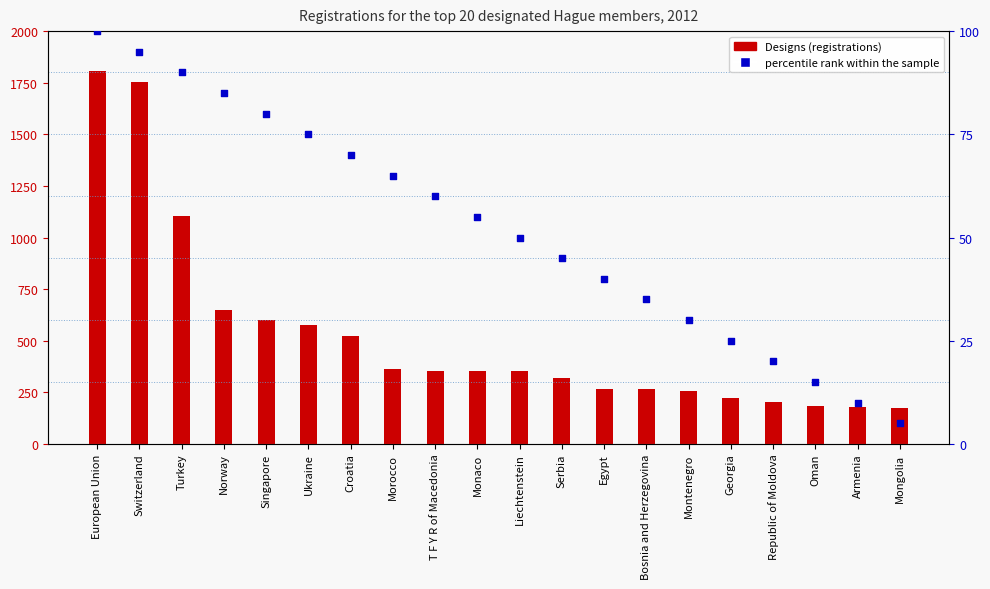

Which series reaches the minimum Y coordinate?

percentile rank within the sample